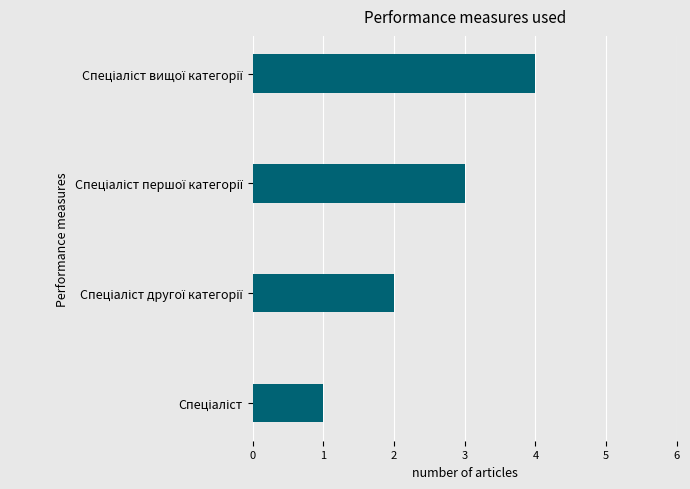

What is the sum of all values?

10